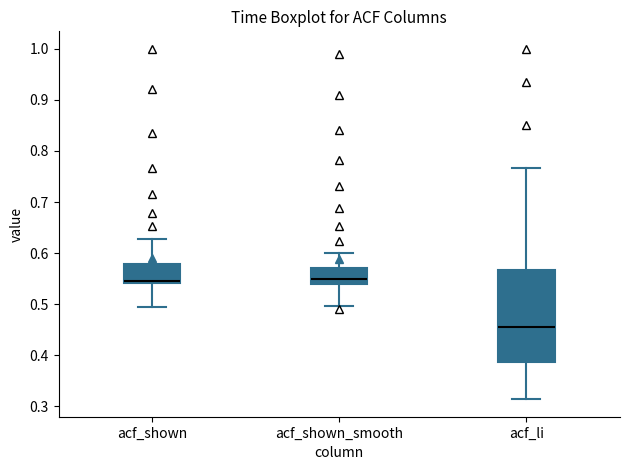

Reading left to right, read every box against the y-axis: the position of its median line, the range the box covers, and the ends of its whiskers. The values are not printed on the chart, so give them approximately, as read against the axis.

acf_shown: median 0.55, box 0.54 to 0.58, whiskers 0.49 to 0.63
acf_shown_smooth: median 0.55, box 0.54 to 0.57, whiskers 0.50 to 0.60
acf_li: median 0.46, box 0.39 to 0.57, whiskers 0.31 to 0.77